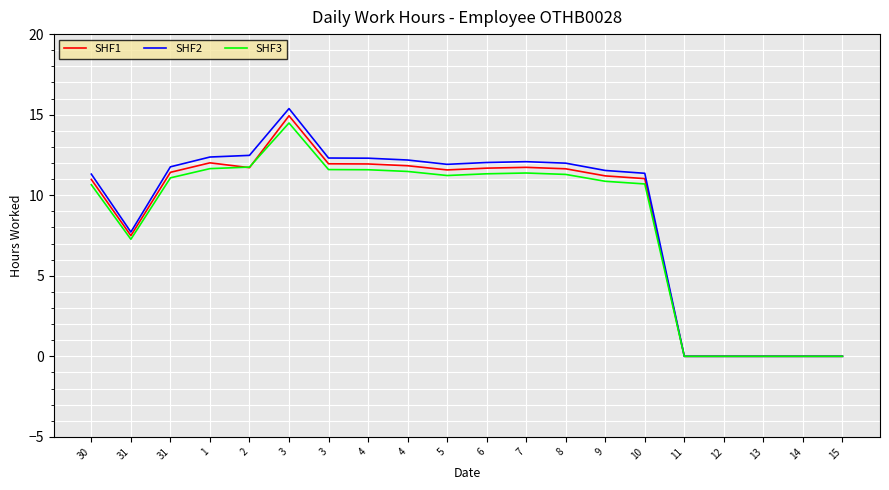

Where is SHF2 nearest to the value 7?

31